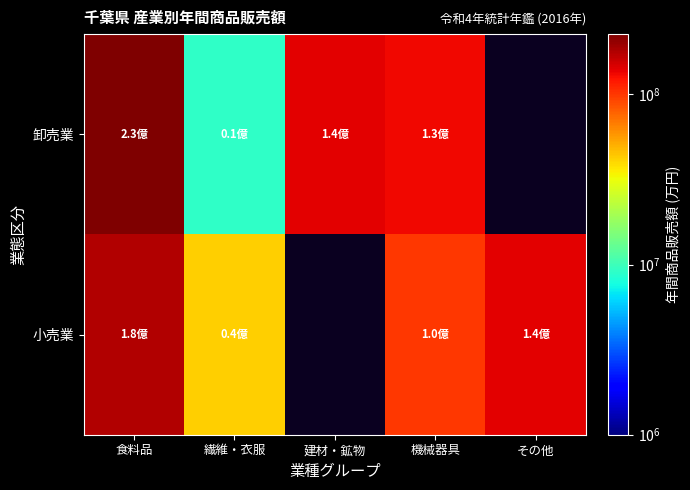

What is the minimum value shown in the chart?

9236776.0